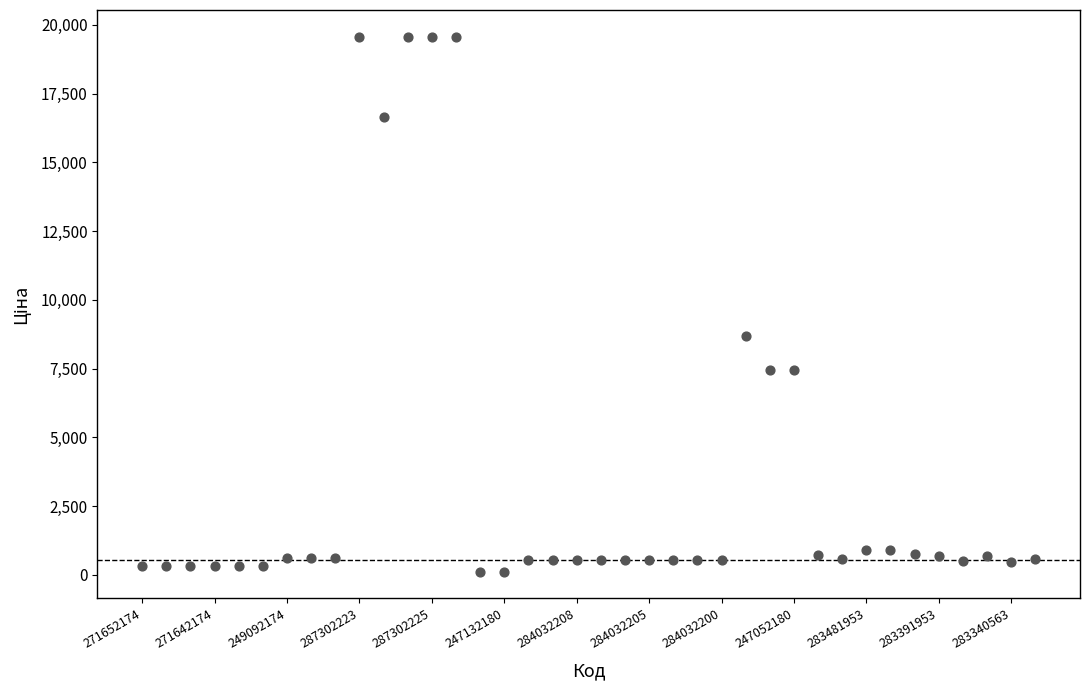

What Y value in the scatter plot is closest to 9838?

8679.5